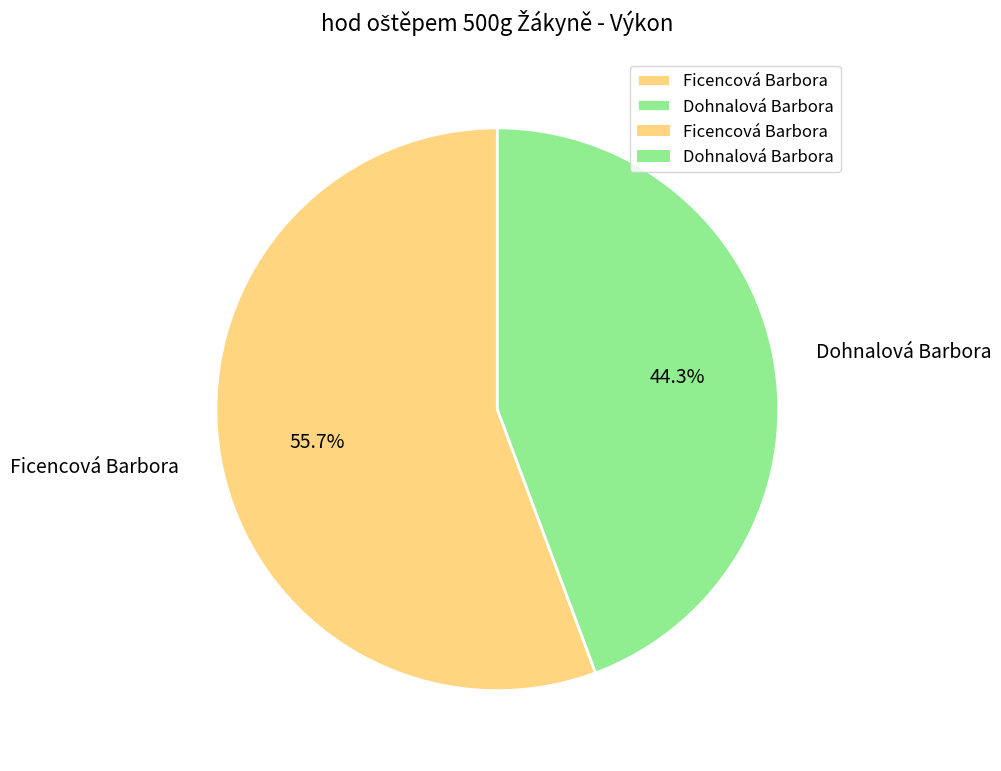

True or false: Dohnalová Barbora accounts for 31% of the total.

False